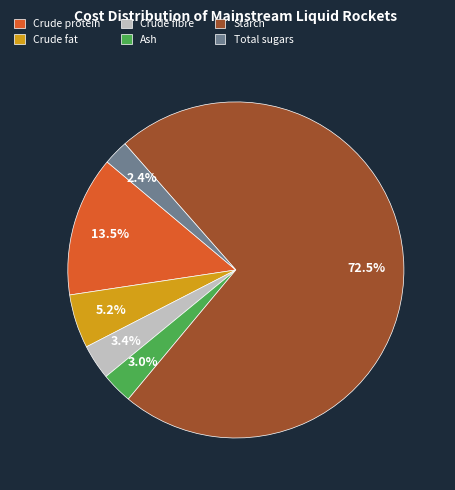

Which category has the biggest portion of the pie?

Starch